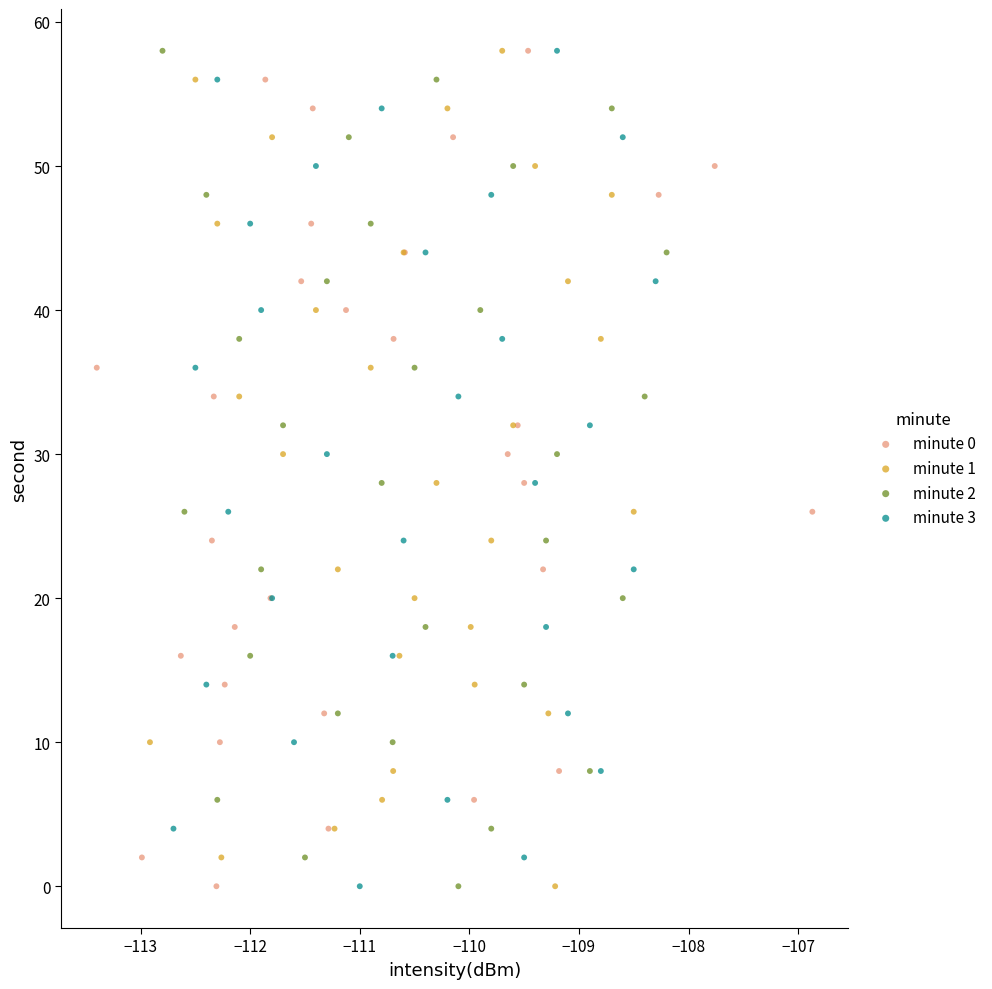

What are all the series names shown in the legend?

minute 0, minute 1, minute 2, minute 3